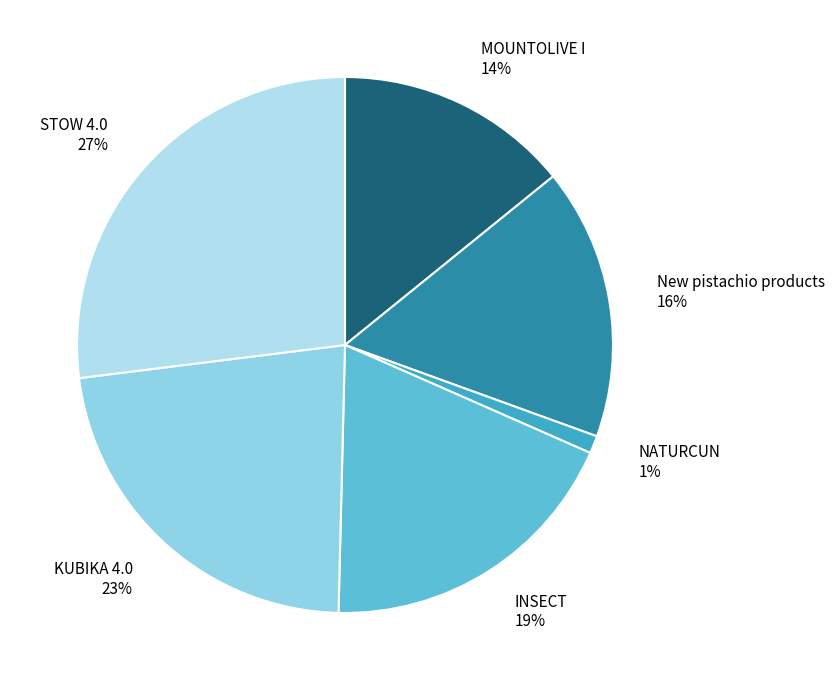

Is it true that KUBIKA 4.0 is 23% of the pie?

True